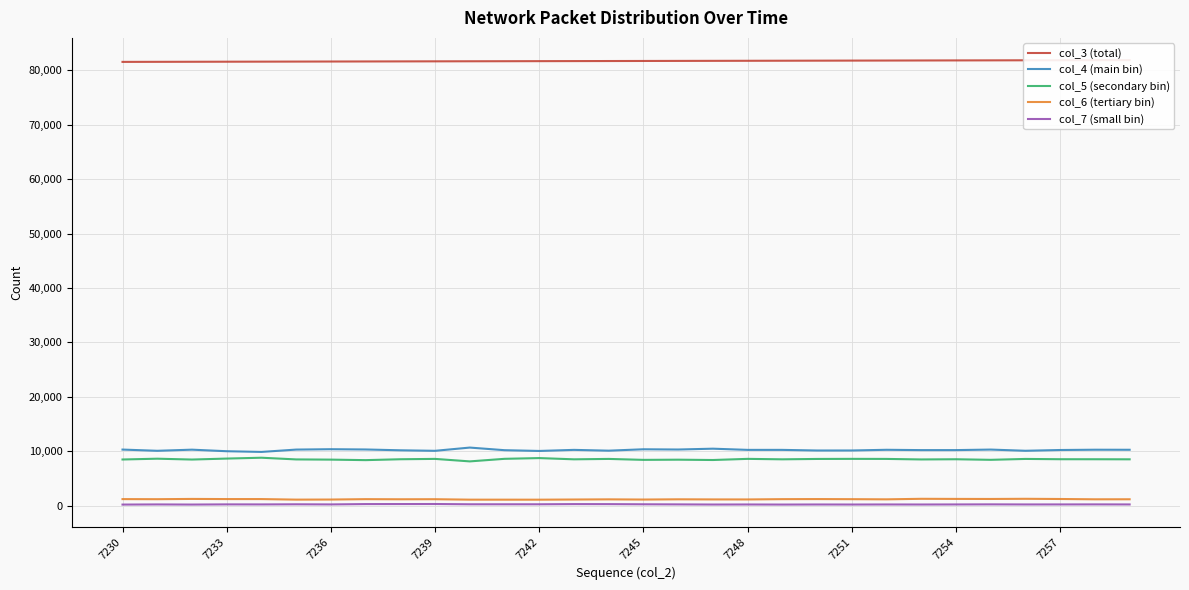

True or false: col_5 (secondary bin) and col_6 (tertiary bin) cross at least once.

False